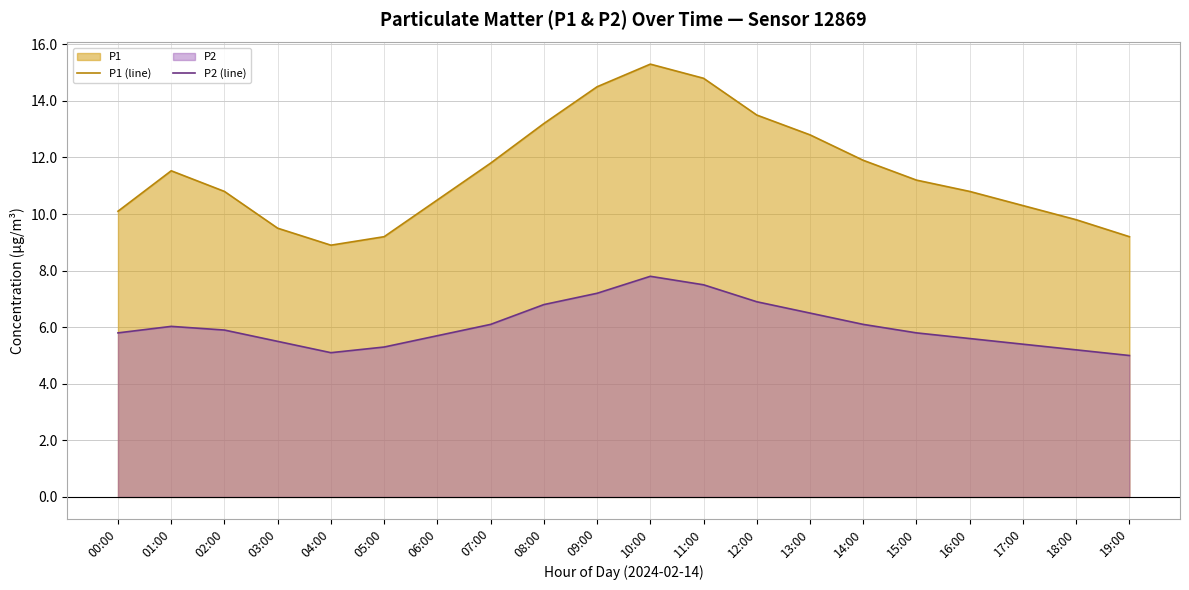

What is the difference between the P1 (line) values at 08:00 and 05:00?

4.0